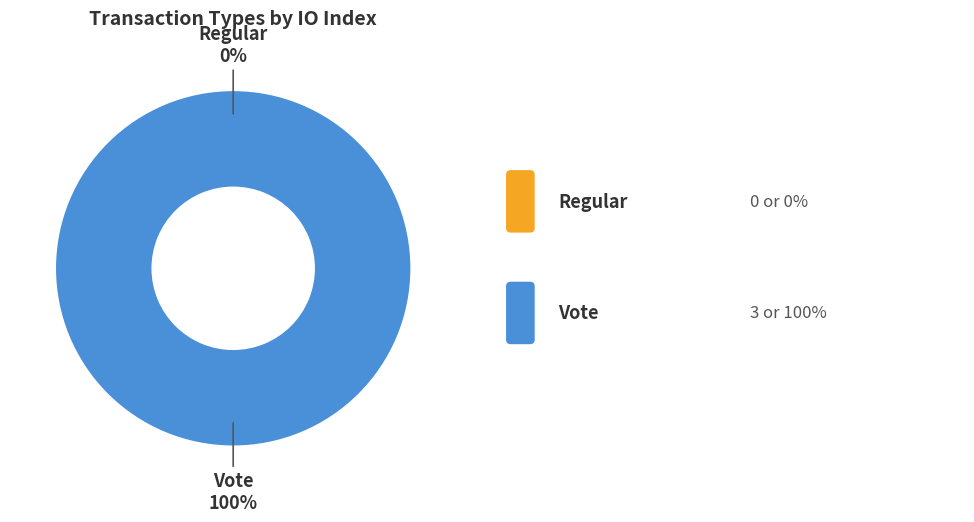

What portion of the pie excludes Regular?

100.0%